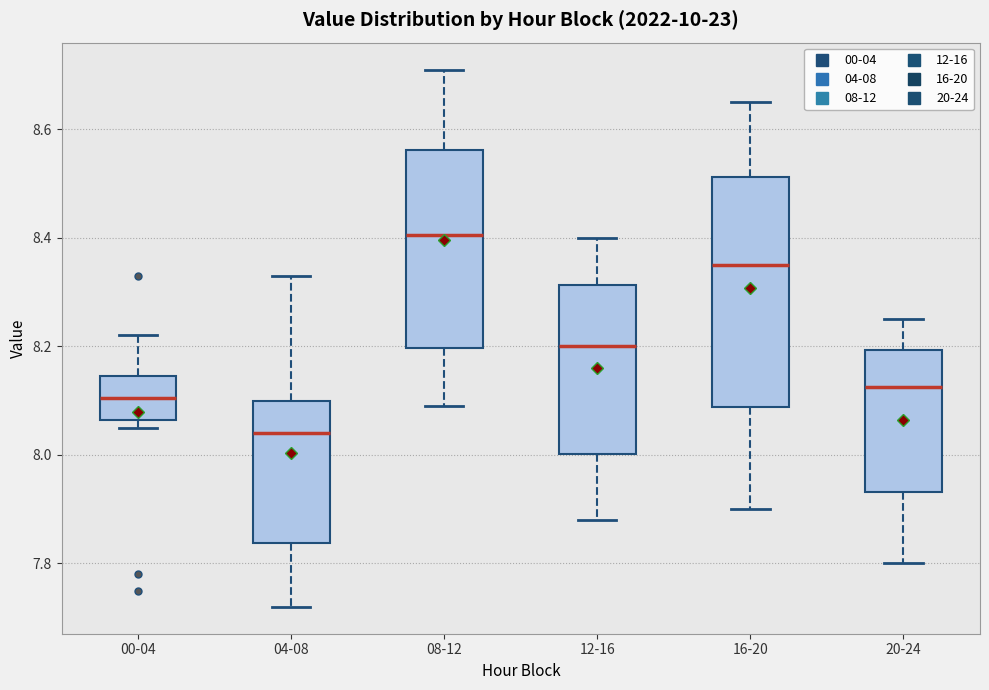

Where is the upper edge of the box for 20-24 on the y-axis? The values are not printed on the chart, so give them approximately, as read against the axis.

8.20